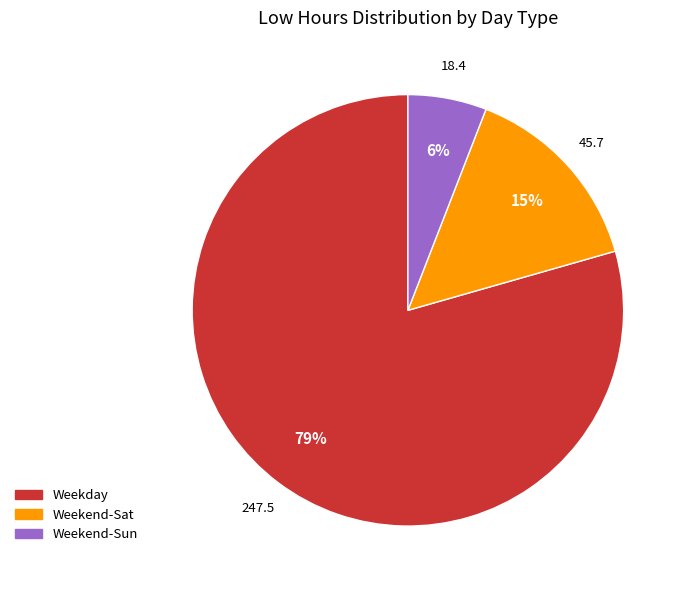

To the nearest percent, what is the average slice percentage?

33%